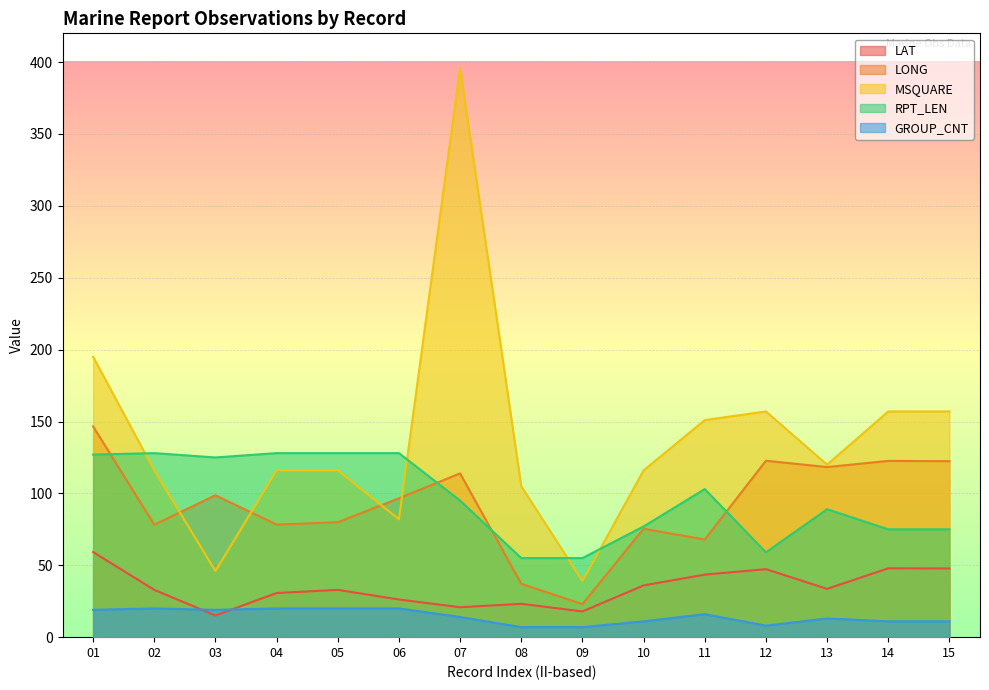

What is the difference between the GROUP_CNT values at 09 and 07?

7.0